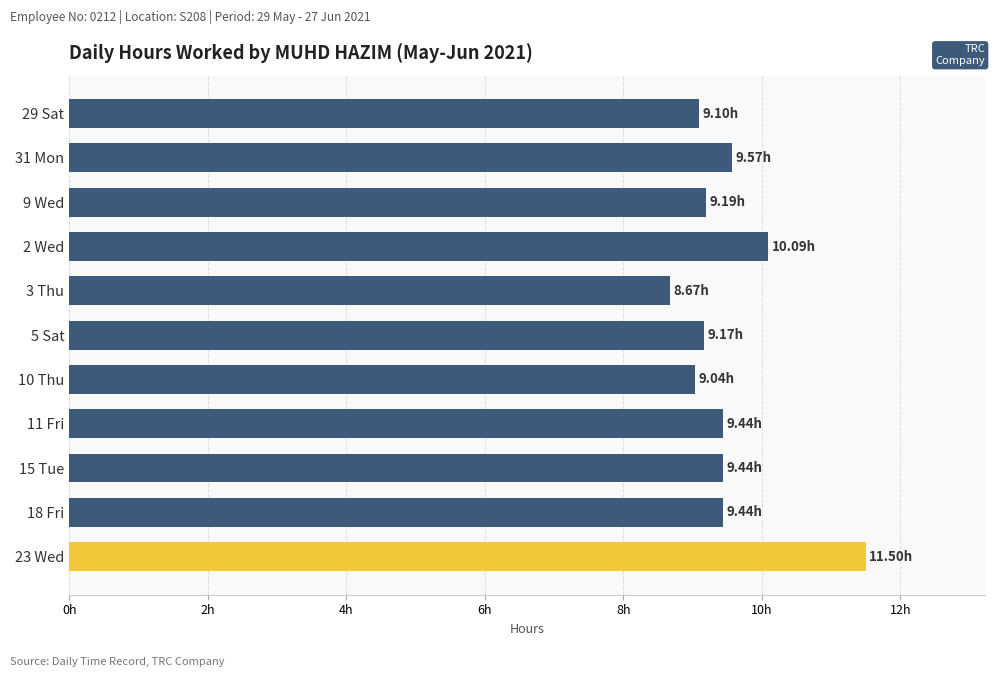

Are the bars horizontal?

Yes